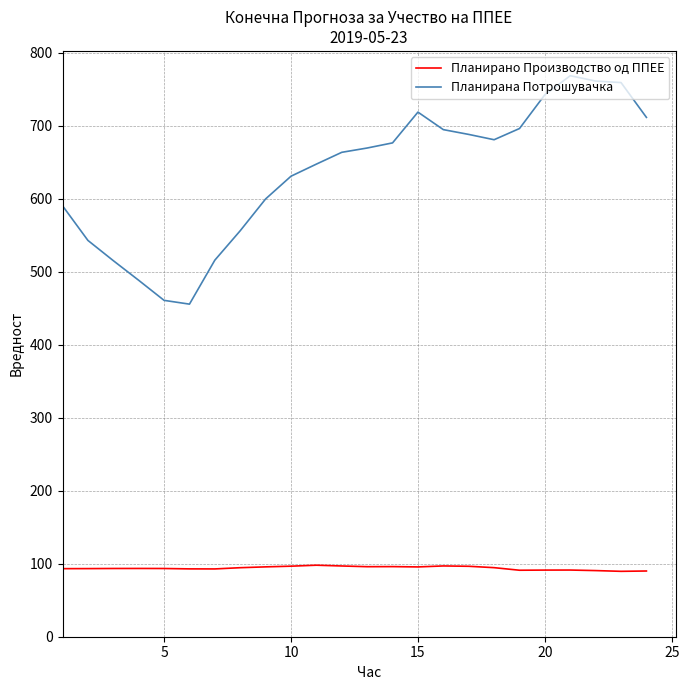

What is the difference between the second highest and minimum values in the Планирано Производство од ППЕЕ series?

7.4